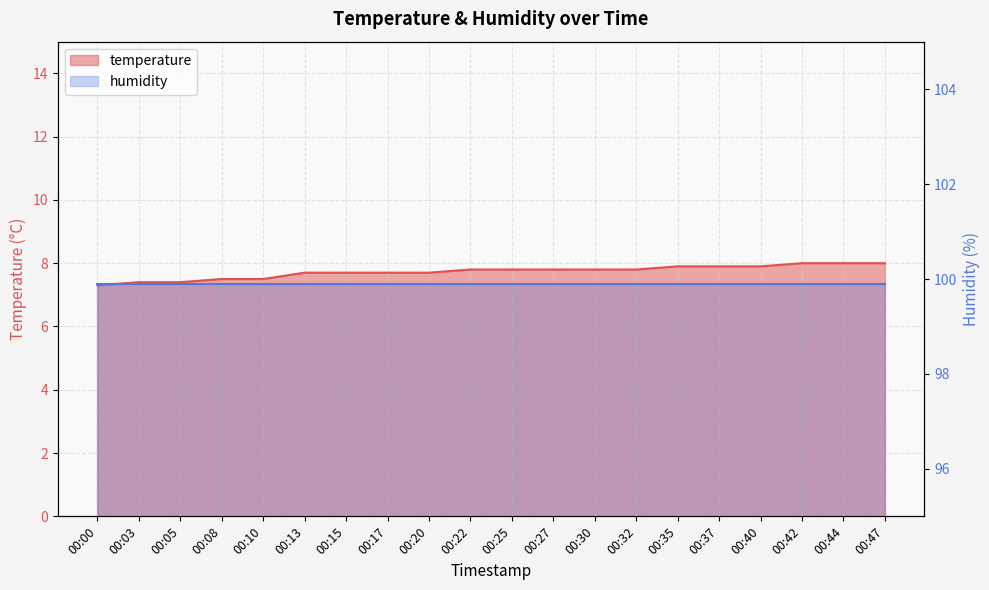

What is the approximate value at 00:27?

7.8